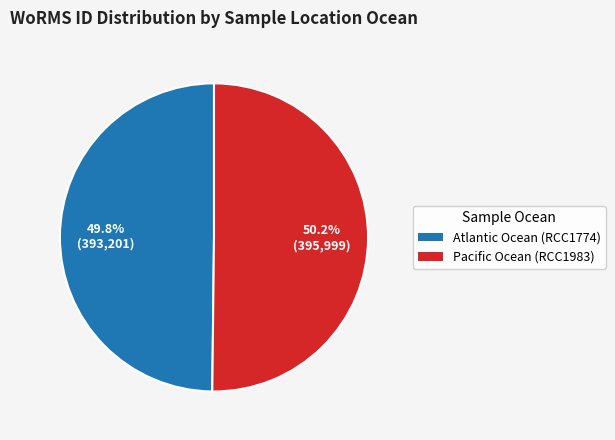

Does any single category account for the majority?

Yes